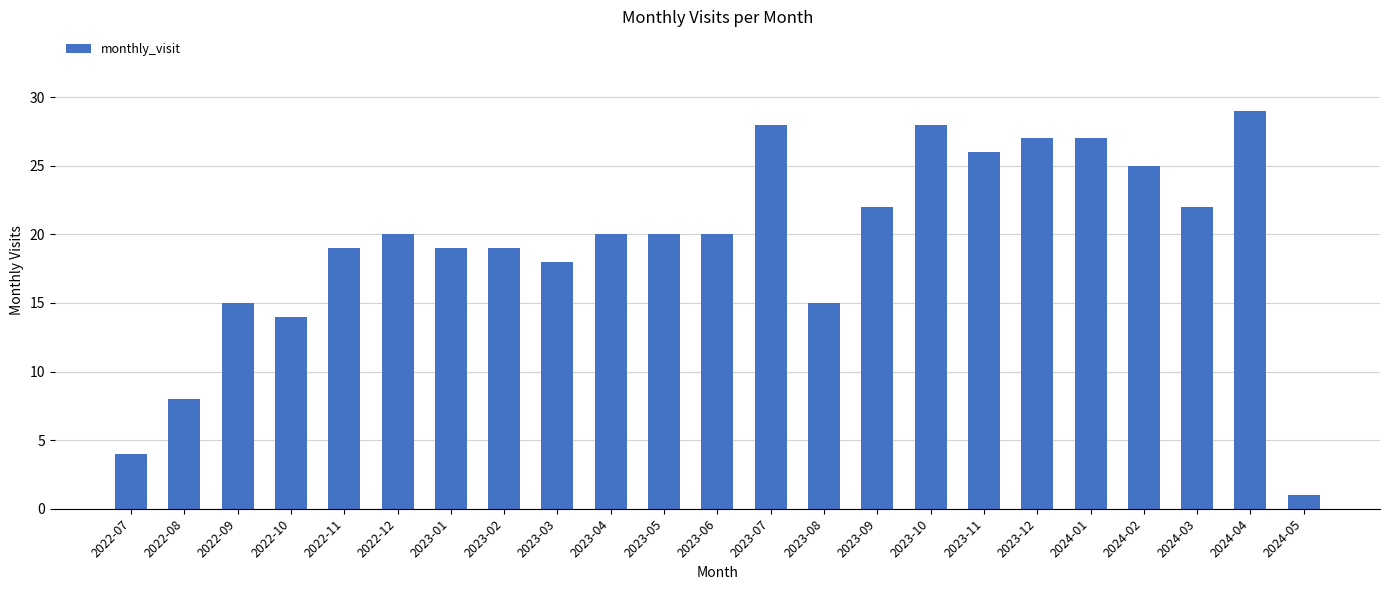

What is the sum of the values at 2022-11 and 2023-04?

39